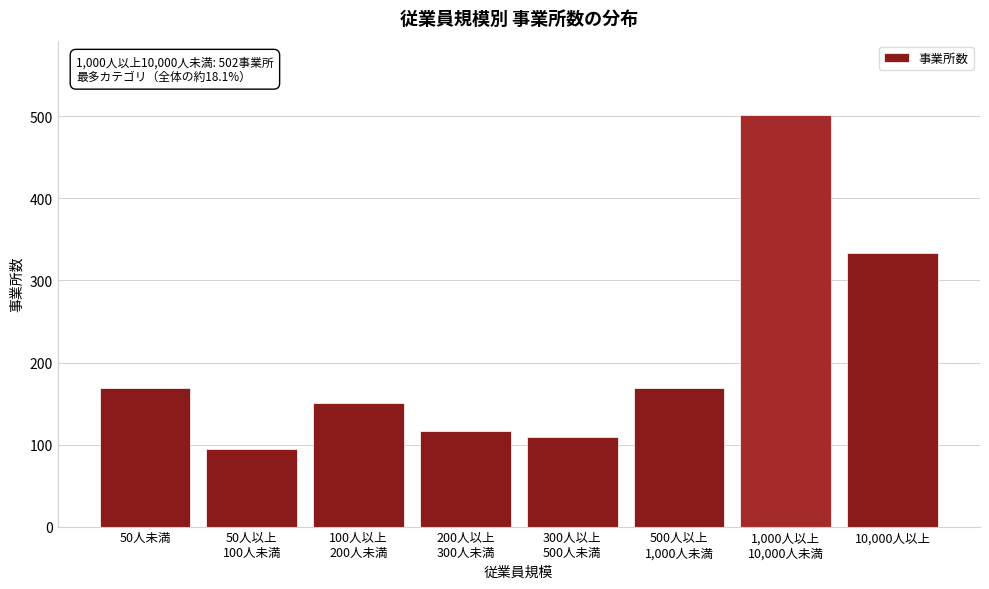

Reading left to right, transcribe all the data shown in this chart.

169	95	151	117	109	169	502	333